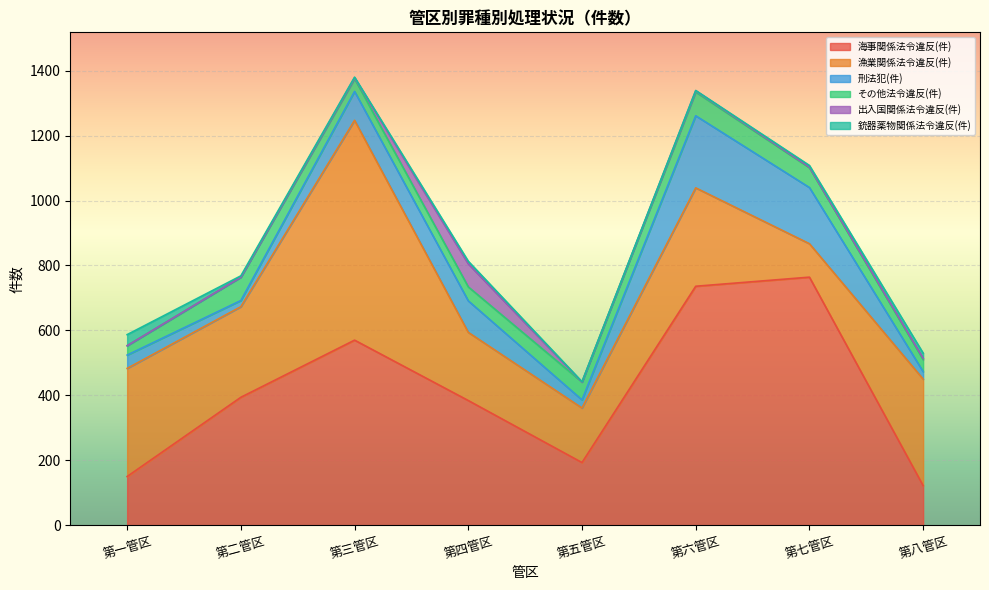

Reading left to right, transcribe all the data shown in this chart.

海事関係法令違反(件): 150	394	570	384	193	736	764	122
漁業関係法令違反(件): 333	279	677	210	168	303	103	328
刑法犯(件): 41	19	89	97	25	222	173	23
その他法令違反(件): 29	72	39	43	55	73	61	37
出入国関係法令違反(件): 0	0	3	71	0	4	2	4
銃器薬物関係法令違反(件): 34	4	2	8	1	1	5	16